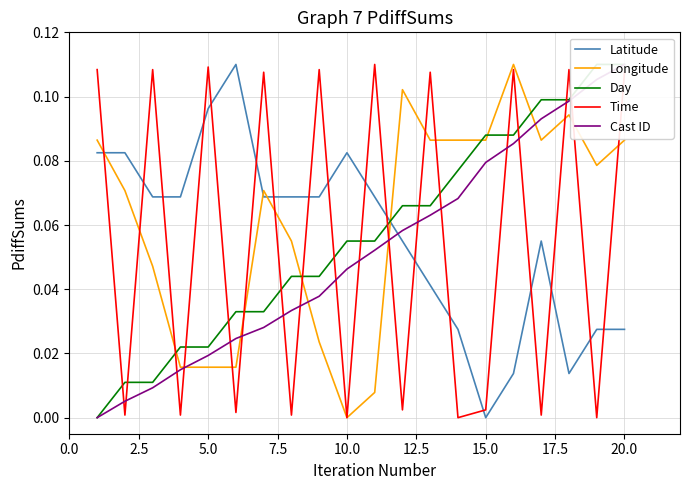

Reading left to right, transcribe all the data shown in this chart.

Latitude: 0.1	0.1	0.1	0.1	0.1	0.1	0.1	0.1	0.1	0.1	0.1	0.1	0.0	0.0	0.0	0.0	0.1	0.0	0.0	0.0
Longitude: 0.1	0.1	0.0	0.0	0.0	0.0	0.1	0.1	0.0	0.0	0.0	0.1	0.1	0.1	0.1	0.1	0.1	0.1	0.1	0.1
Day: 0.0	0.0	0.0	0.0	0.0	0.0	0.0	0.0	0.0	0.1	0.1	0.1	0.1	0.1	0.1	0.1	0.1	0.1	0.1	0.1
Time: 0.1	0.0	0.1	0.0	0.1	0.0	0.1	0.0	0.1	0.0	0.1	0.0	0.1	0.0	0.0	0.1	0.0	0.1	0.0	0.1
Cast ID: 0.0	0.0	0.0	0.0	0.0	0.0	0.0	0.0	0.0	0.0	0.1	0.1	0.1	0.1	0.1	0.1	0.1	0.1	0.1	0.1